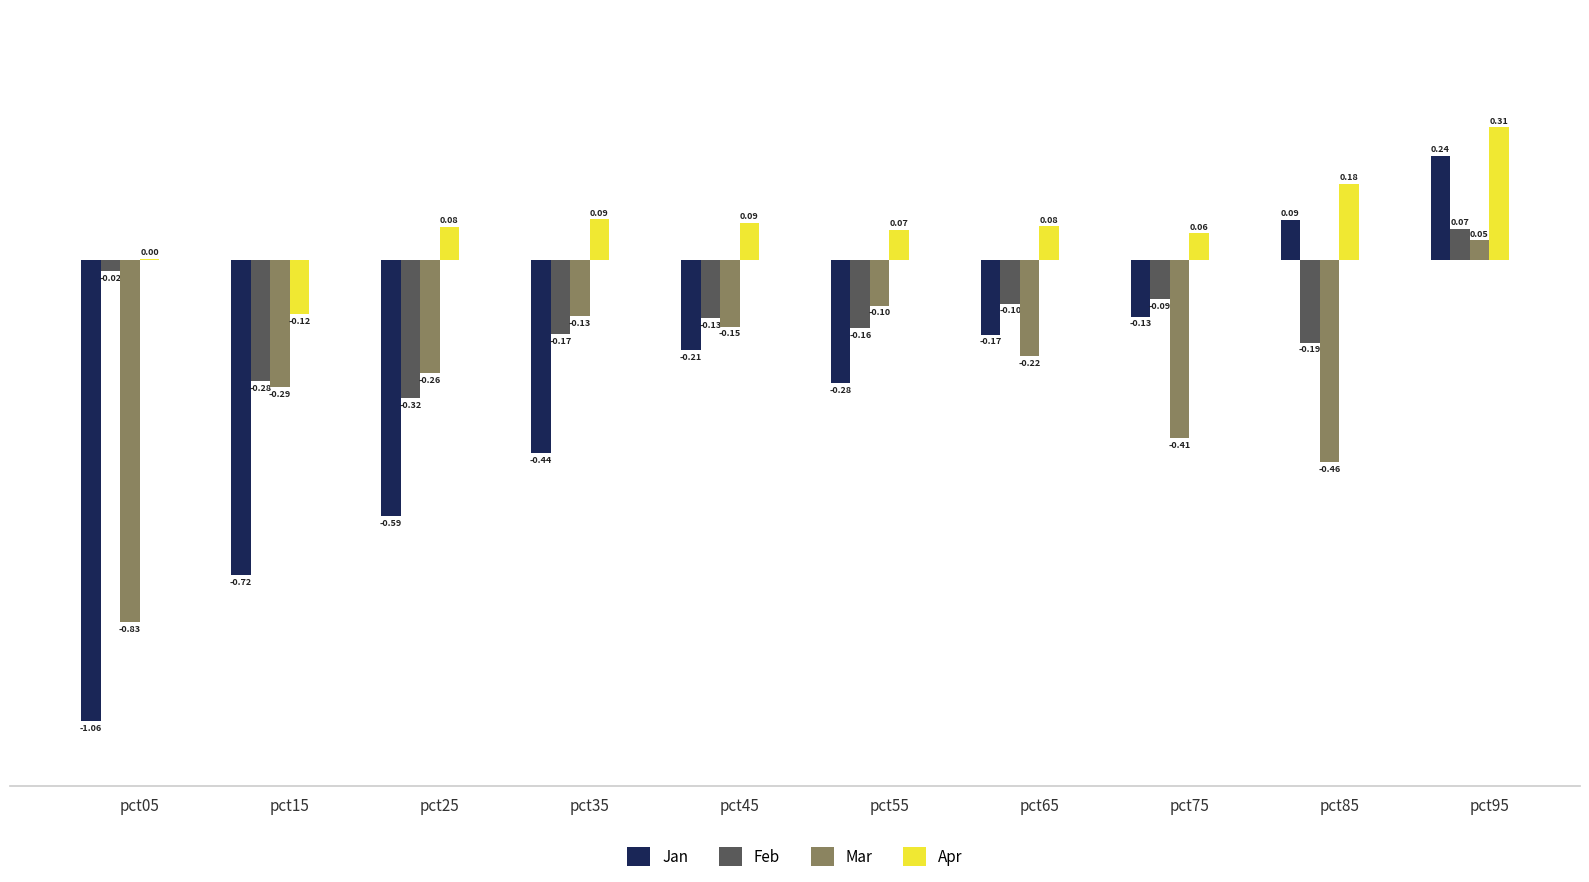

Count the number of categories in the chart.

10